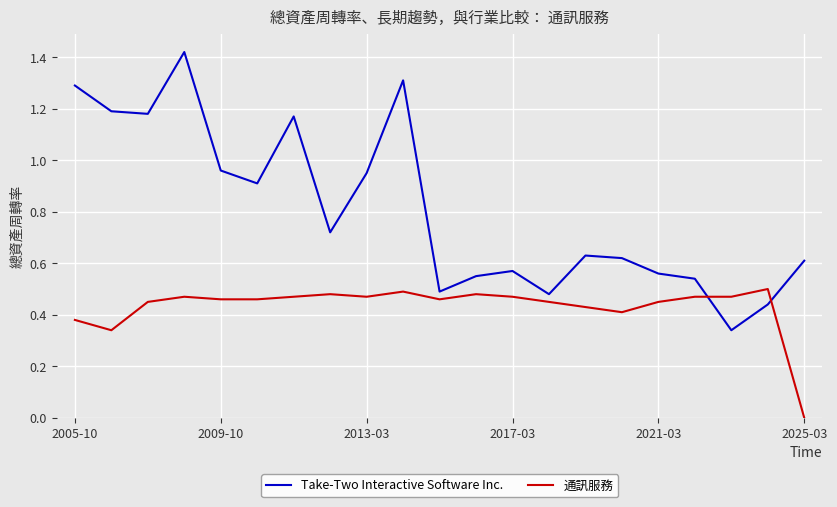

At how many categories does at least one series exceed 0?

21